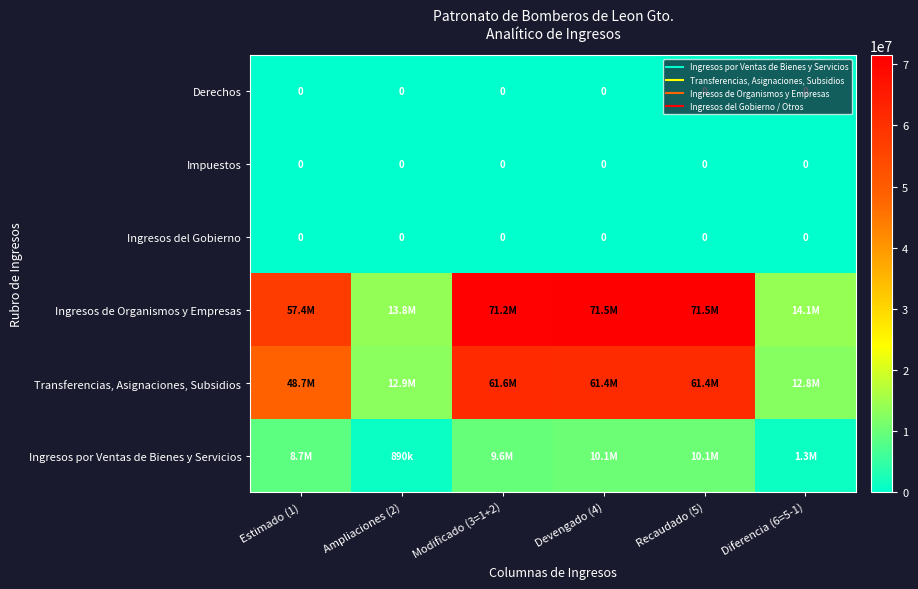

How many data points does each series have?

6